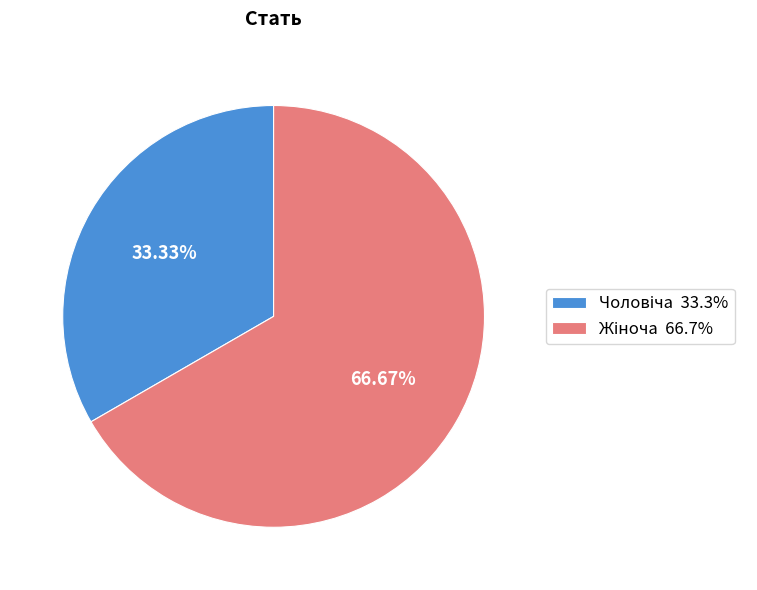

Is there a majority slice in this chart?

Yes